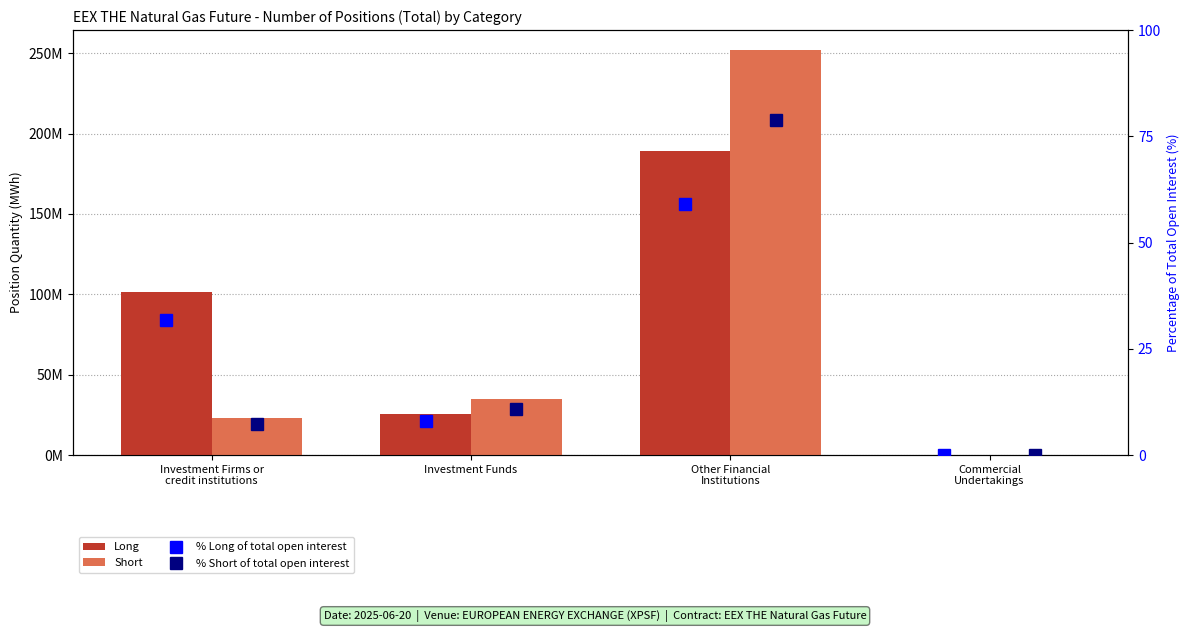

Which series has the largest total across all categories?

Long